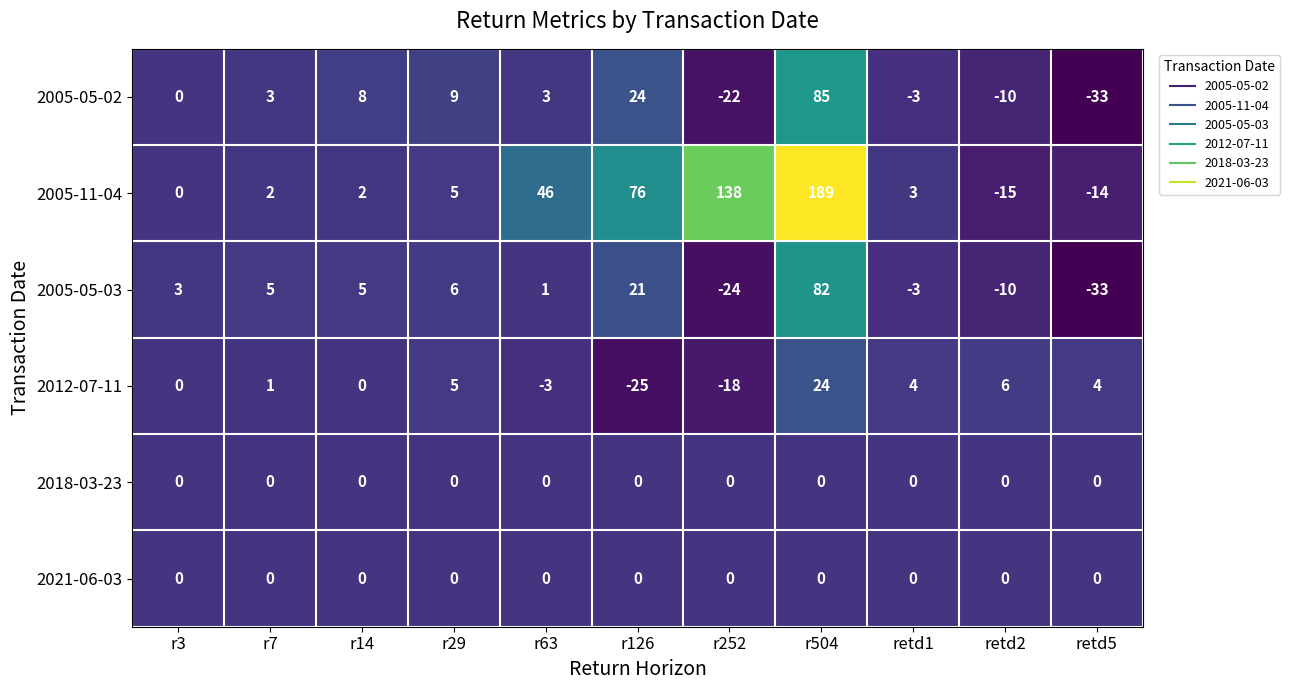

Which label corresponds to the largest value in the chart?

r504